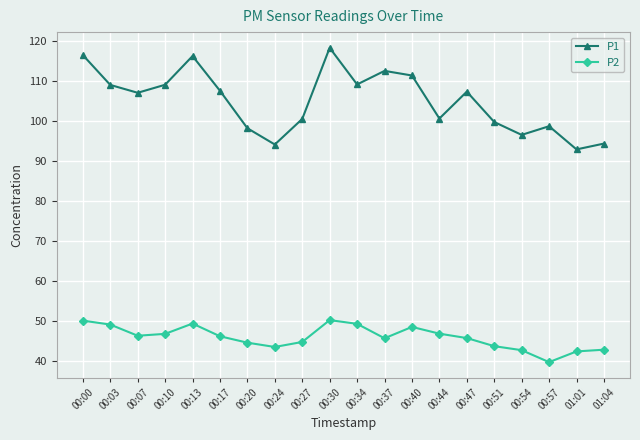

True or false: P1 has a value of 107.2 at 00:47.

True